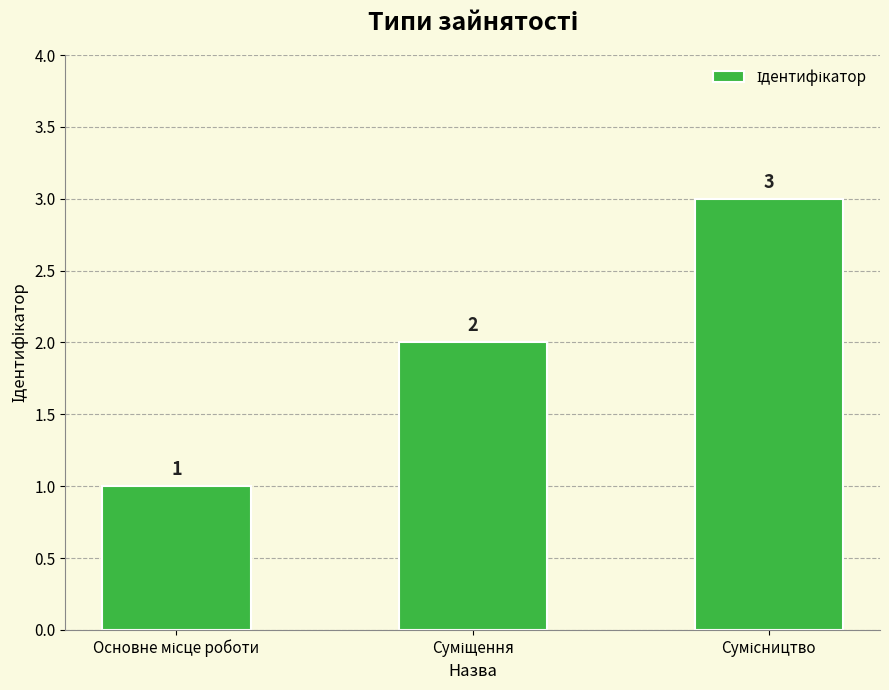

What is the sum of all values?

6